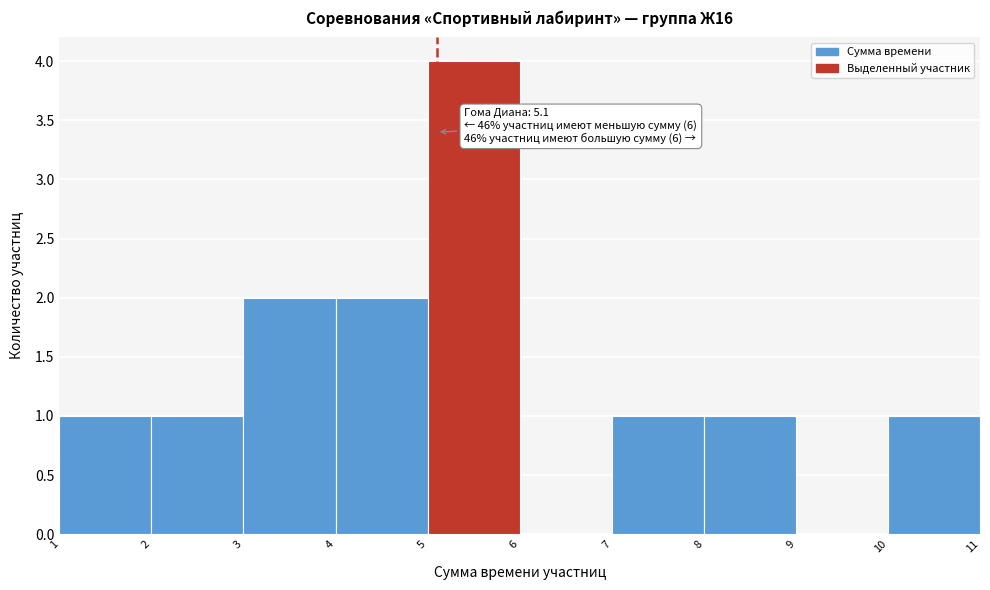

Over which range of the x-axis is the bar tallest?

5 to 6